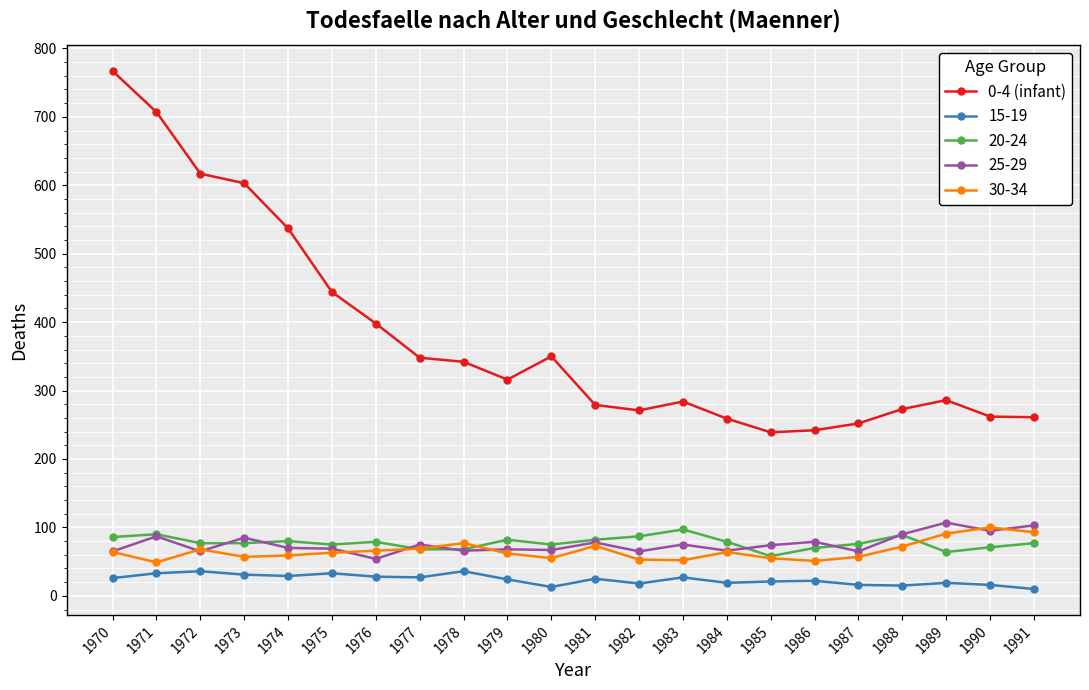

What is the difference between the highest and lowest values at 1975?

411